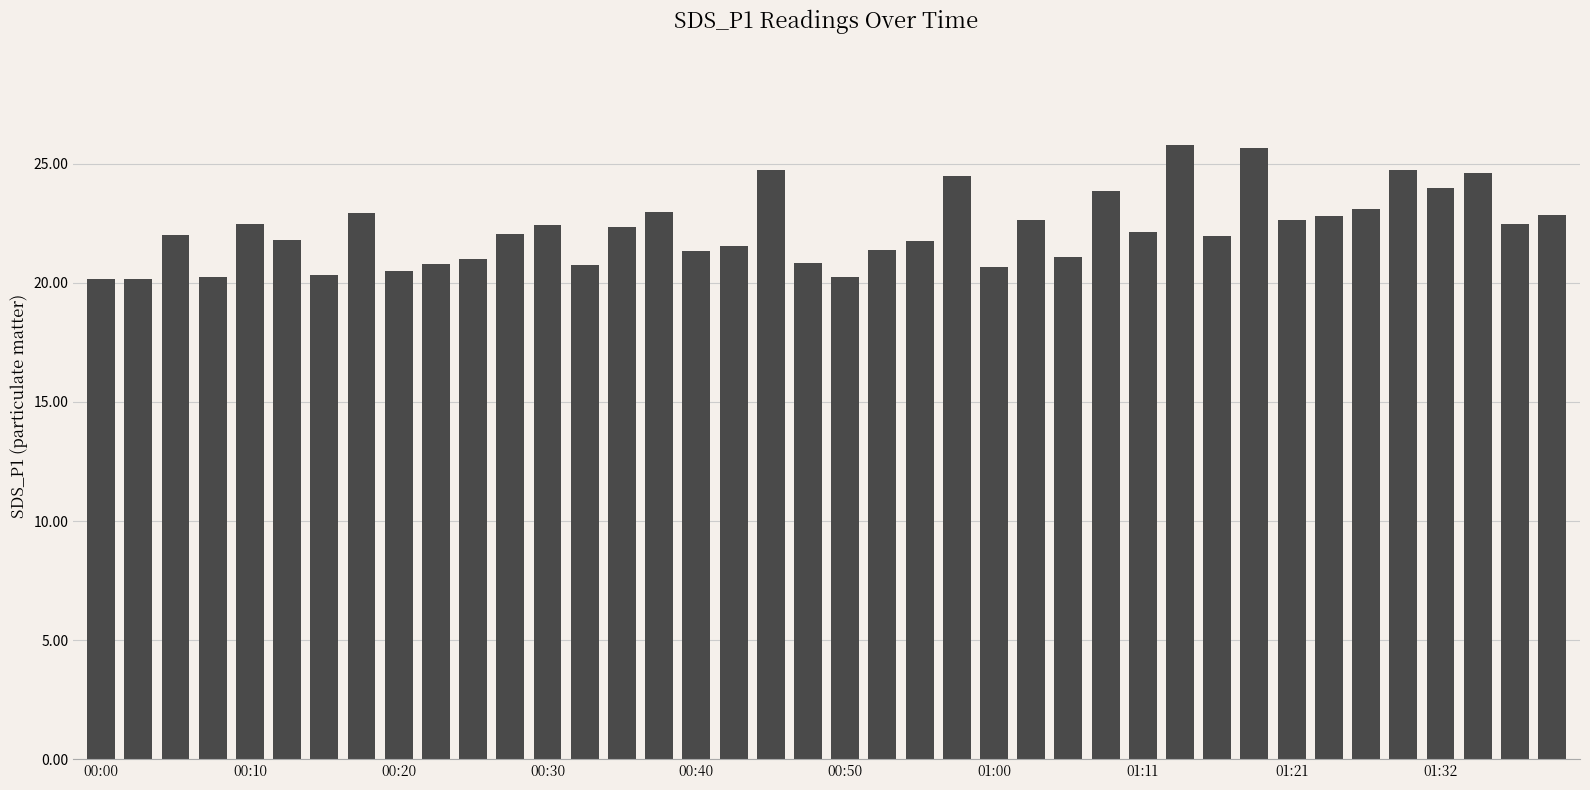

Are the bars grouped side by side (vs. stacked)?

No